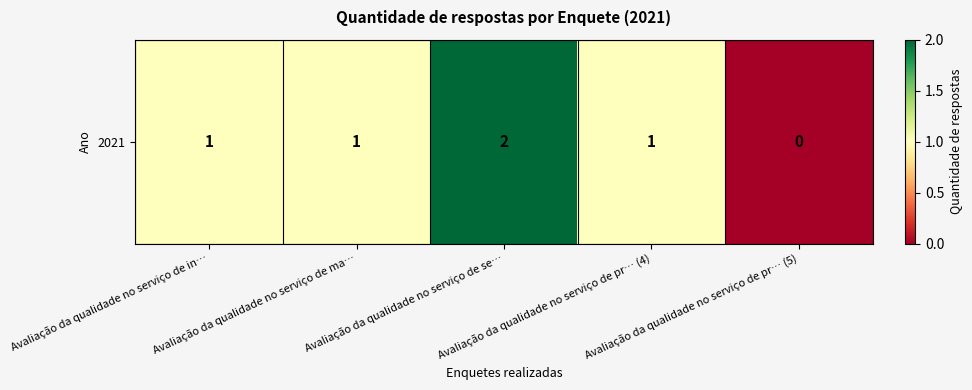

What is the sum of the values at Avaliação da qualidade no serviço de pr… (5) and Avaliação da qualidade no serviço de in…?

1